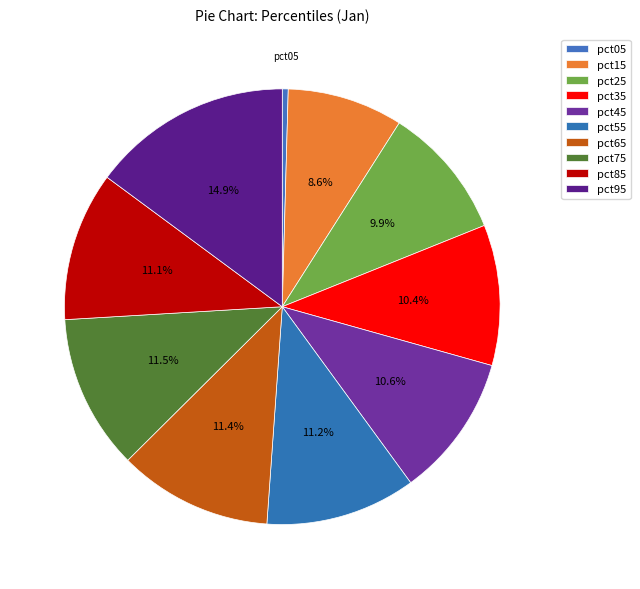

To the nearest percent, what portion does pct75 represent?

12%